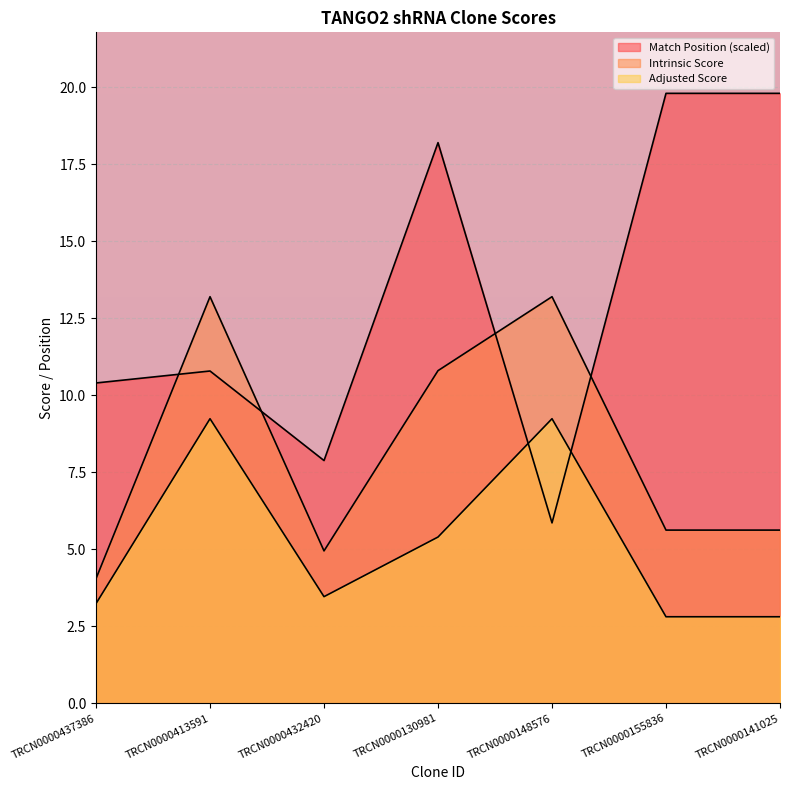

How many lines are shown in the chart?

3